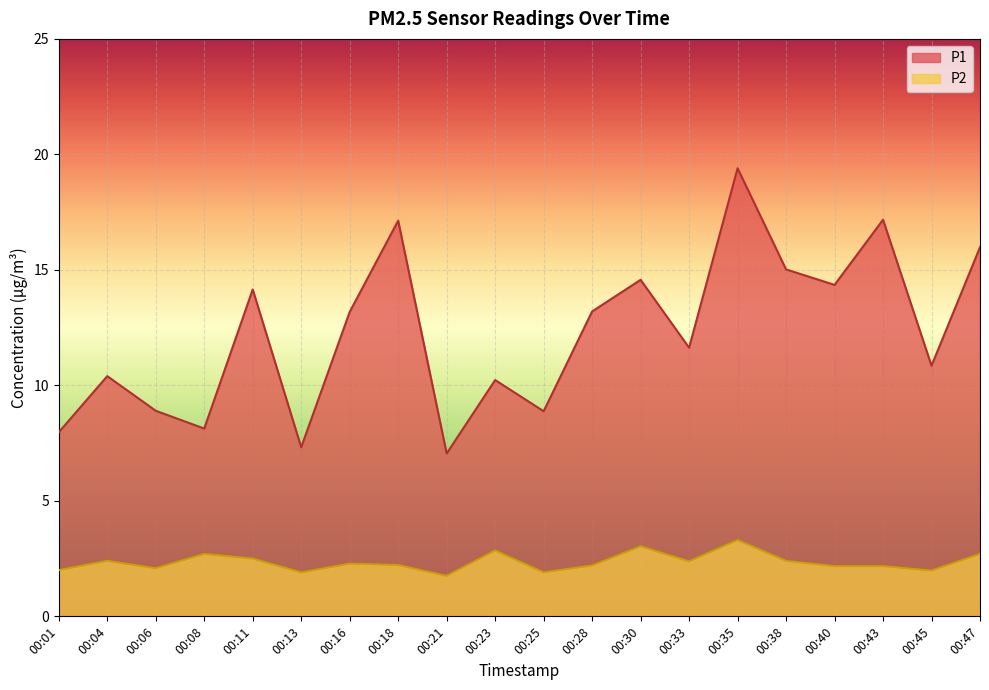

What is the minimum value shown in the chart?

1.8